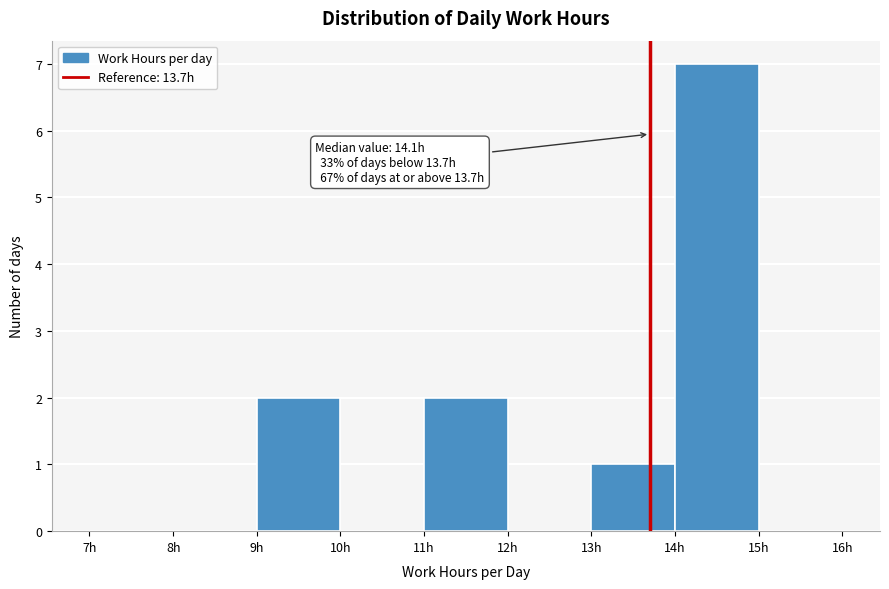

Which range on the x-axis has the tallest bar?

14 to 15